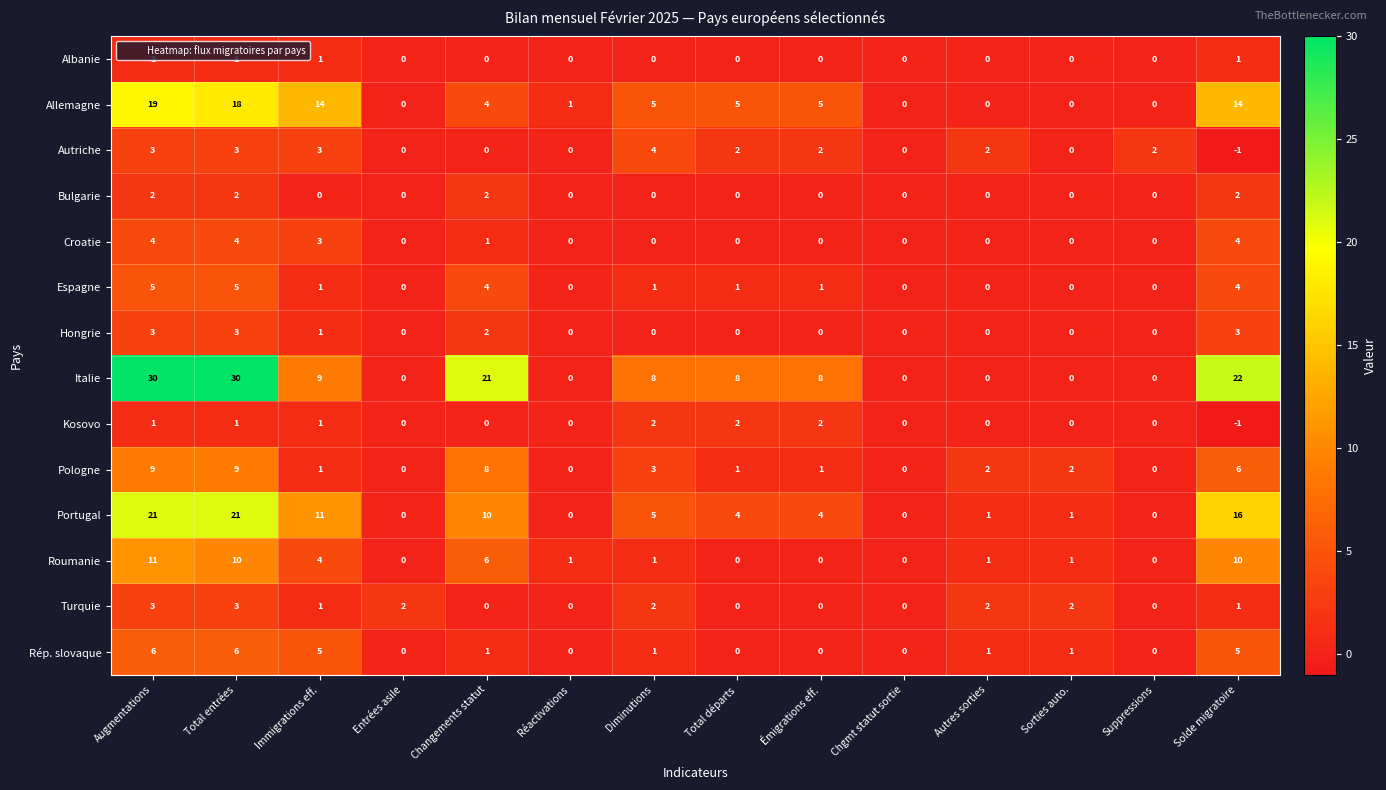

At which category does the chart reach its minimum across all series?

Solde migratoire